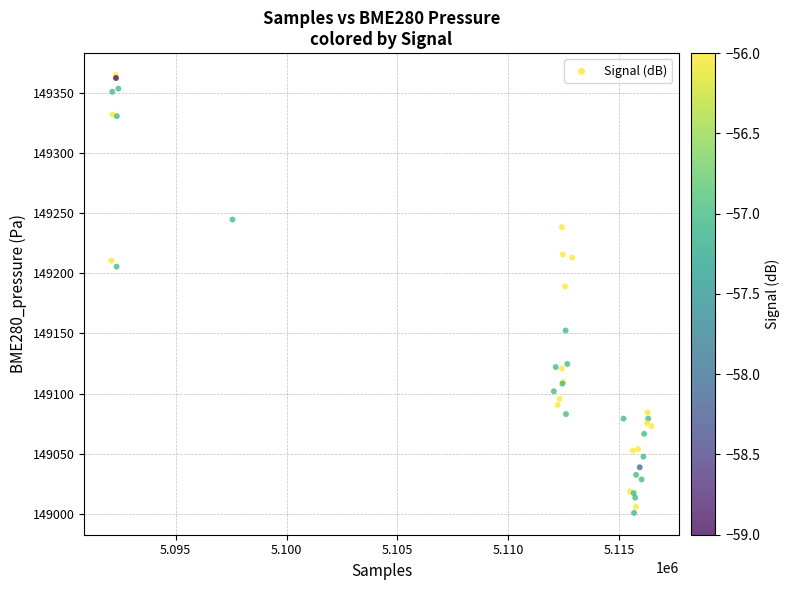

What Y value in the scatter plot is closest to 149182?

149189.2